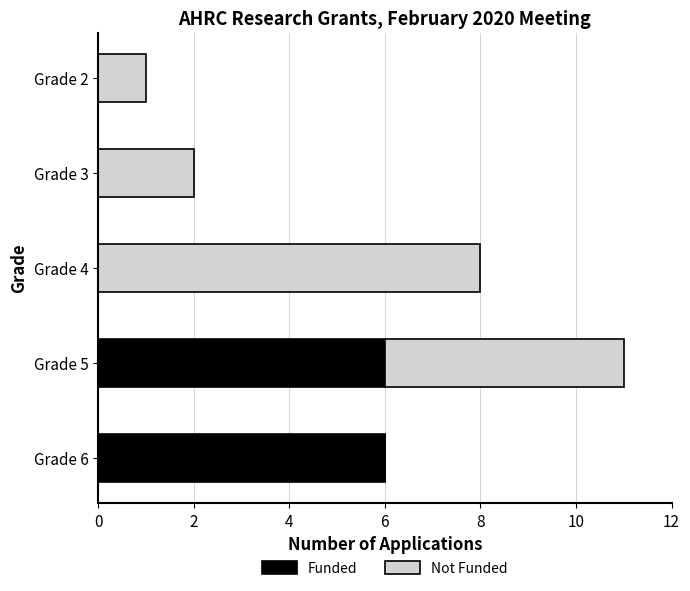

What is the highest value of the Funded series?

6